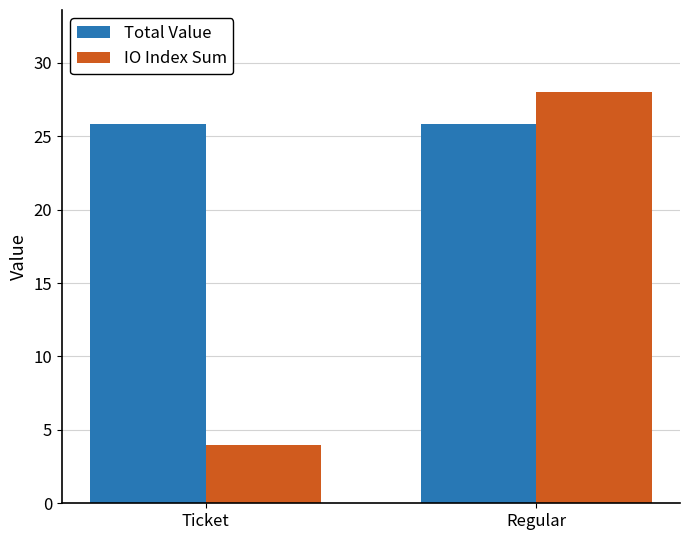

Which series has the widest spread of values?

IO Index Sum